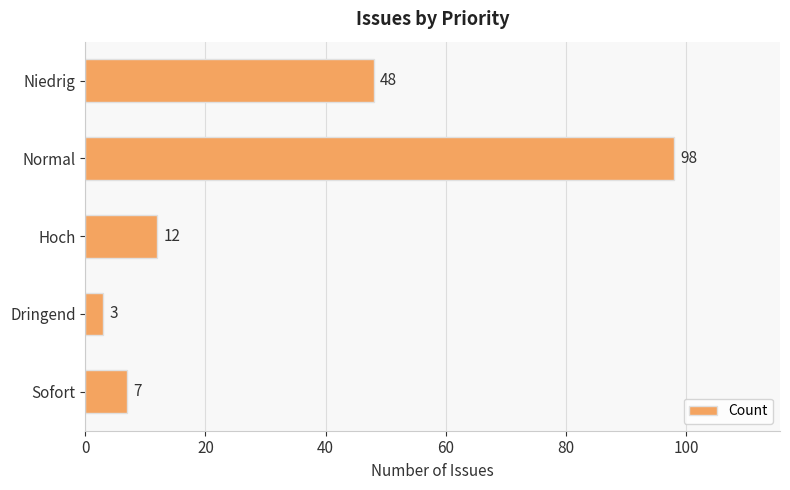

Reading top to bottom, list all the values displayed in this chart.

48	98	12	3	7